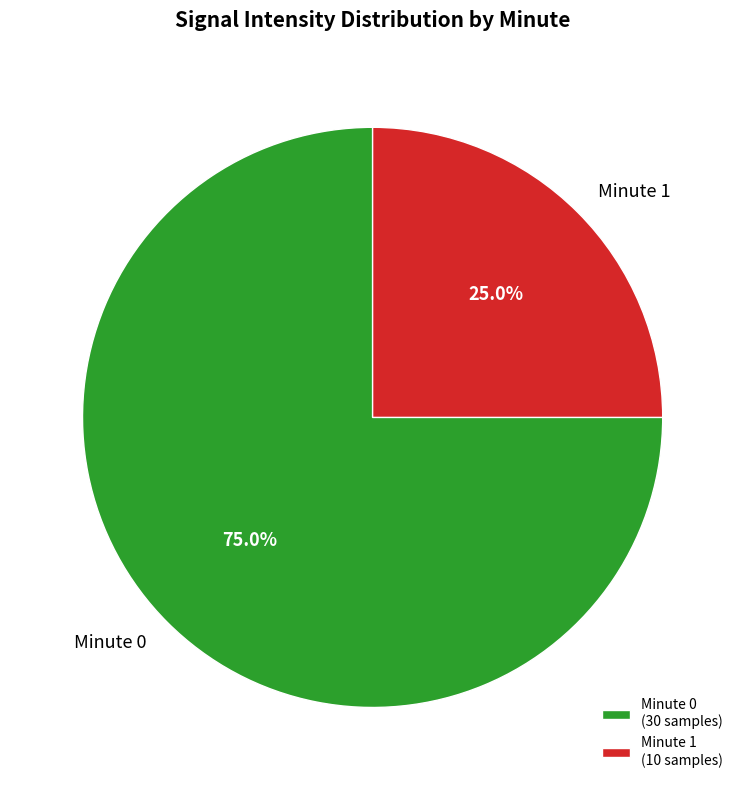

Between Minute 1 and Minute 0, which is larger?

Minute 0